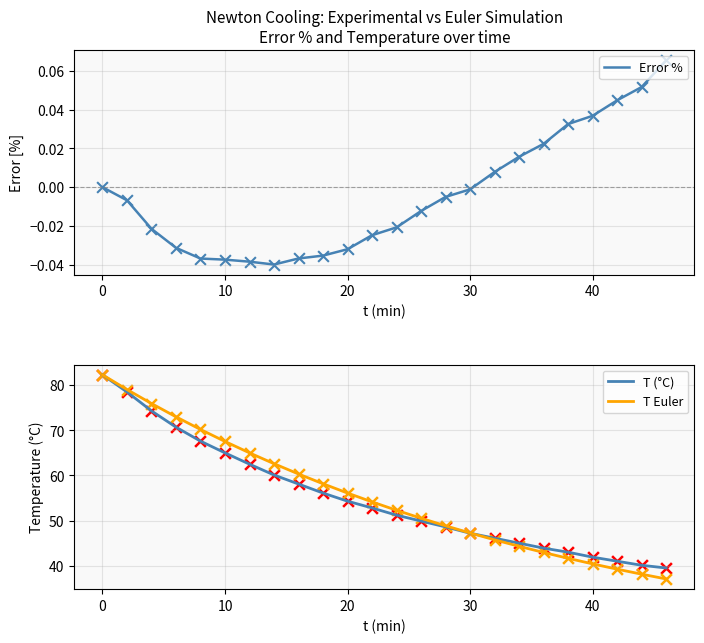

Which series reaches the minimum Y coordinate?

Error %